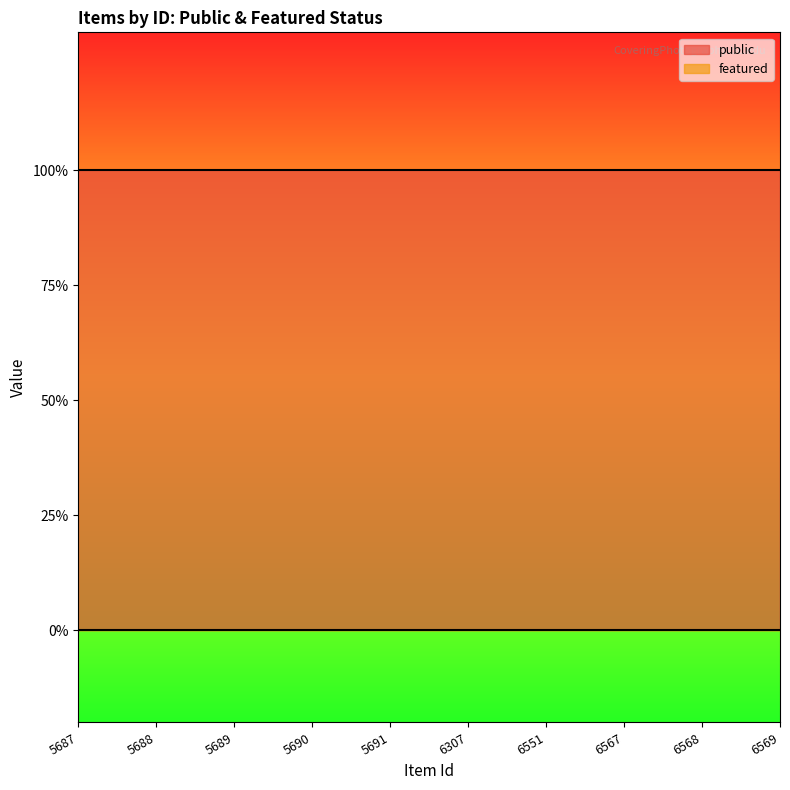

List the labels in order of featured value, smallest first.

5687, 5688, 5689, 5690, 5691, 6307, 6551, 6567, 6568, 6569